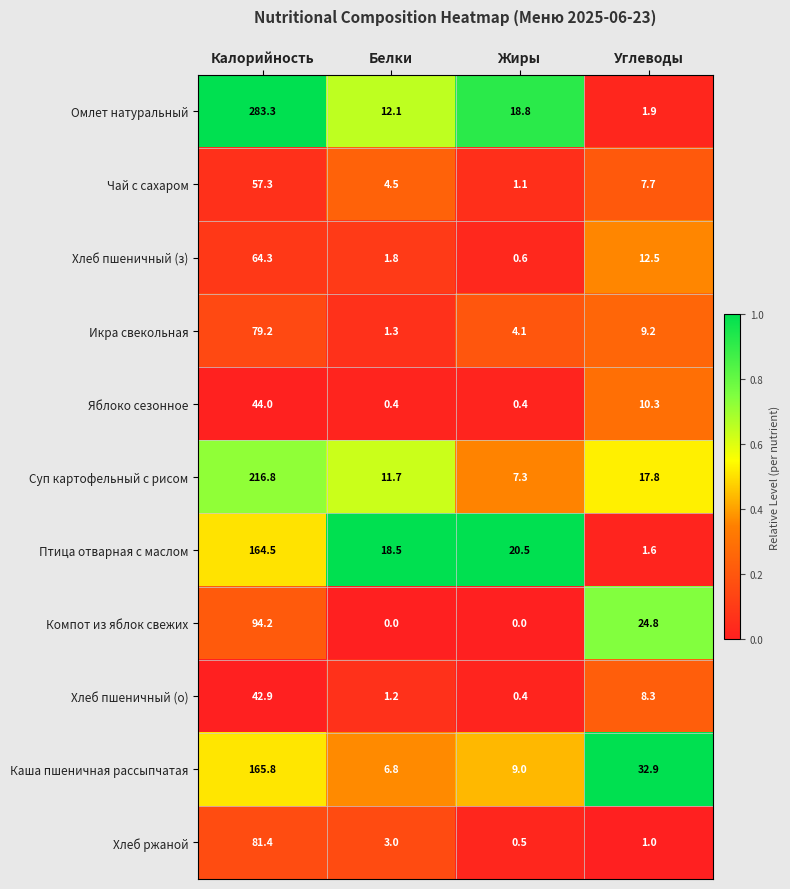

Rank the series by their maximum value, from highest to lowest.

Омлет натуральный, Суп картофельный с рисом, Каша пшеничная рассыпчатая, Птица отварная с маслом, Компот из яблок свежих, Хлеб ржаной, Икра свекольная, Хлеб пшеничный (з), Чай с сахаром, Яблоко сезонное, Хлеб пшеничный (о)